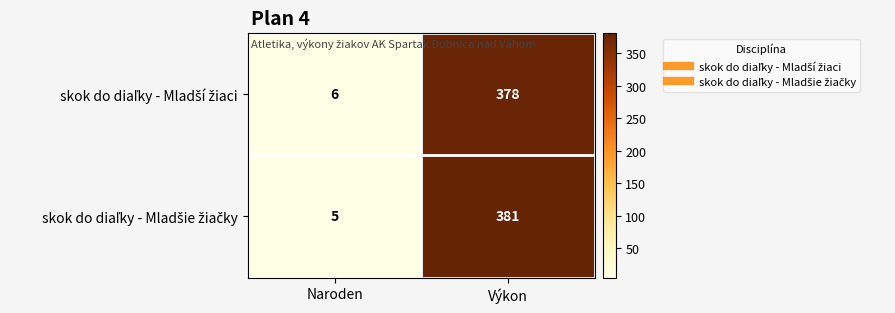

Which label corresponds to the largest value in the chart?

Výkon